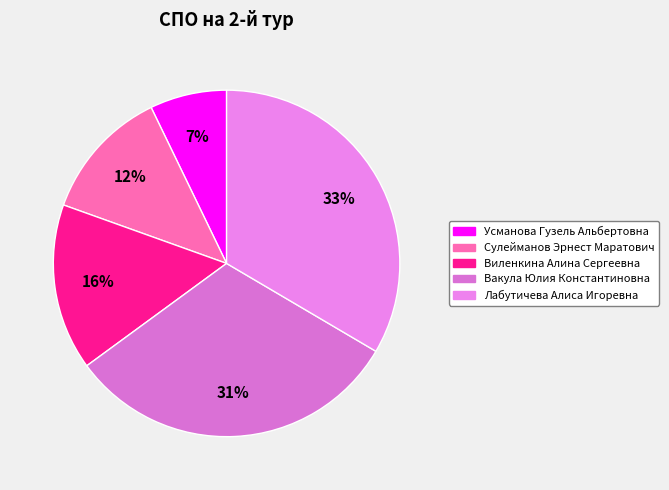

Is the sum of Сулейманов Эрнест Маратович and Виленкина Алина Сергеевна greater than half?

No